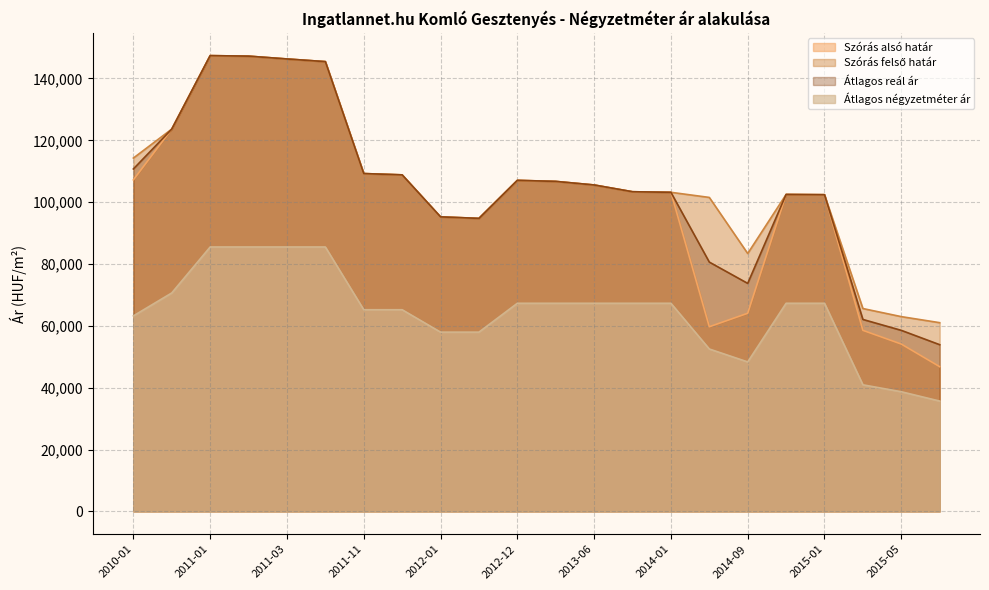

True or false: Átlagos négyzetméter ár has more than 0 interior local peaks.

False